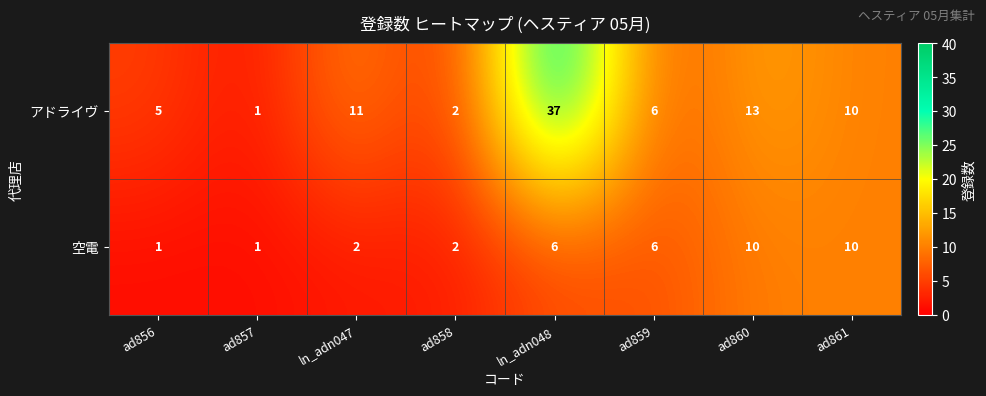

Rank the series by their maximum value, from lowest to highest.

空電, アドライヴ